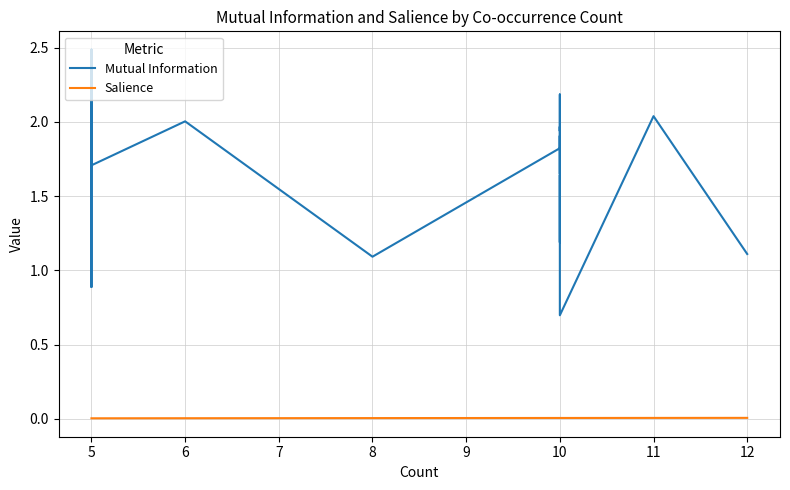

True or false: Salience and Mutual Information intersect in this chart.

False